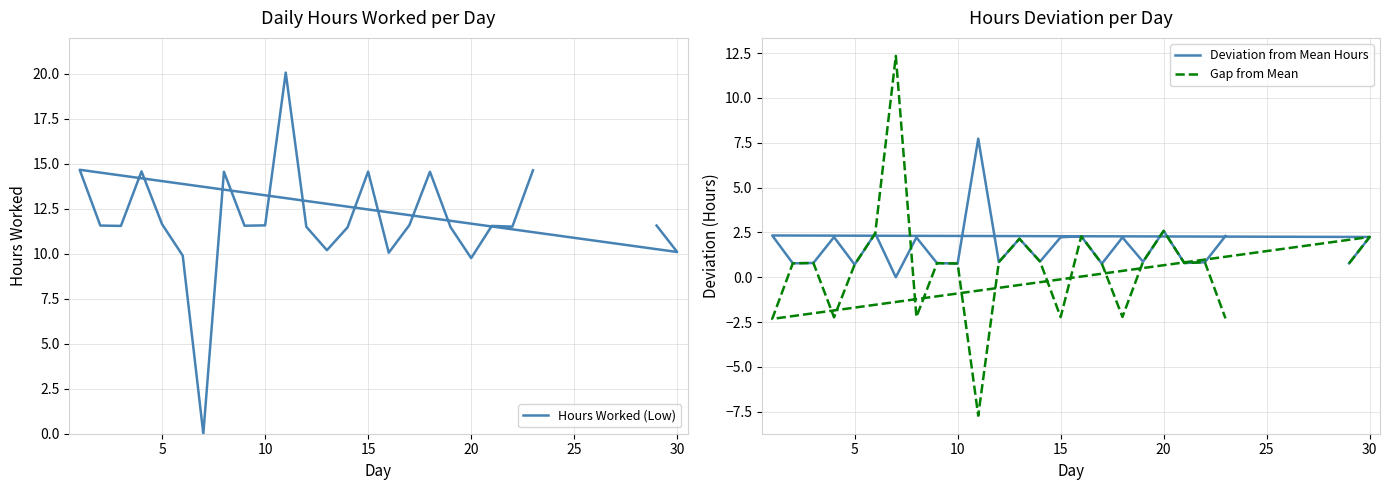

How many data points in Gap from Mean are above 0?

18